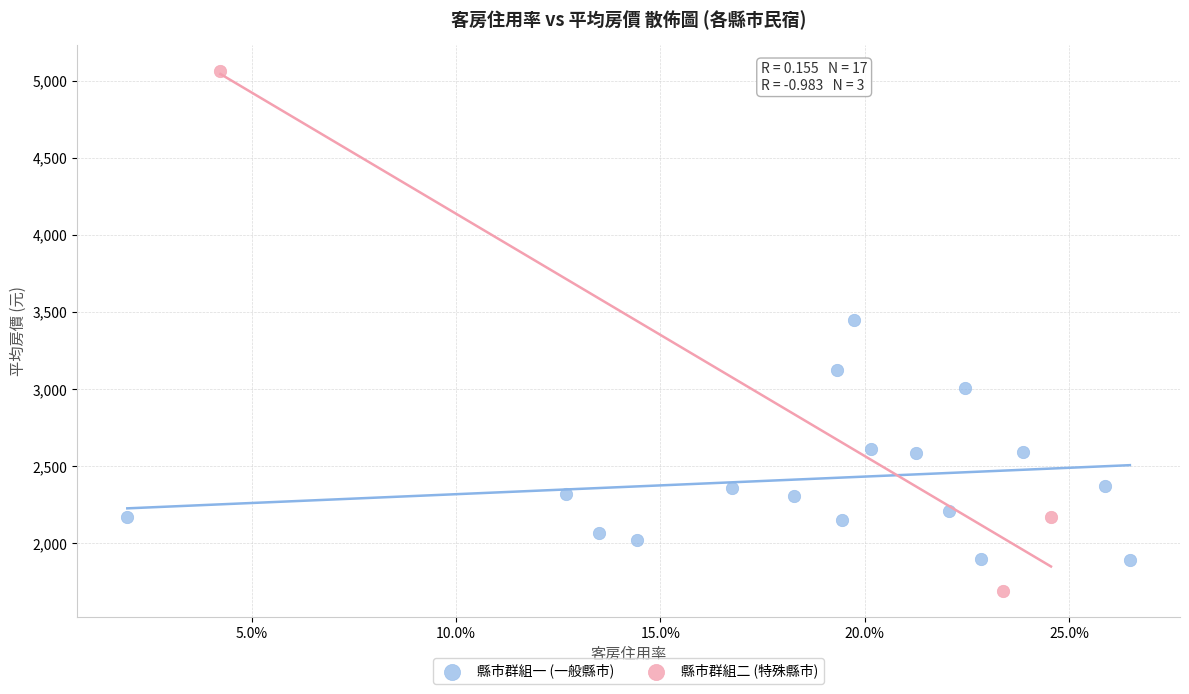

Which series reaches the maximum Y coordinate?

縣市群組二 (特殊縣市)